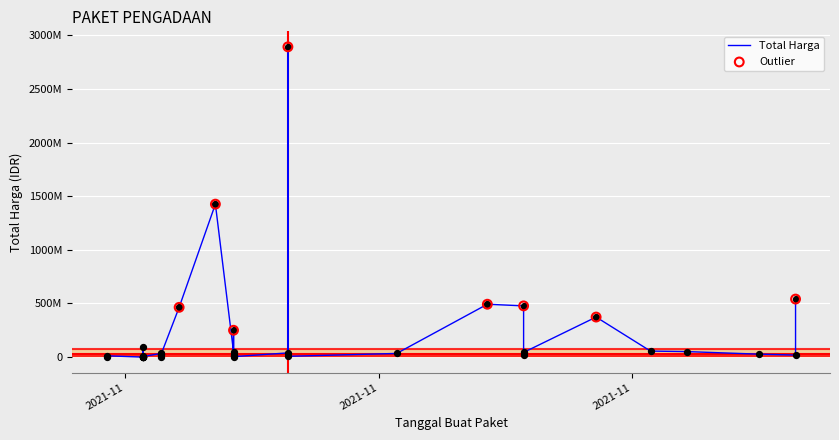

Between 2021-11-03 and 2021-12-09, which is larger?

2021-12-09